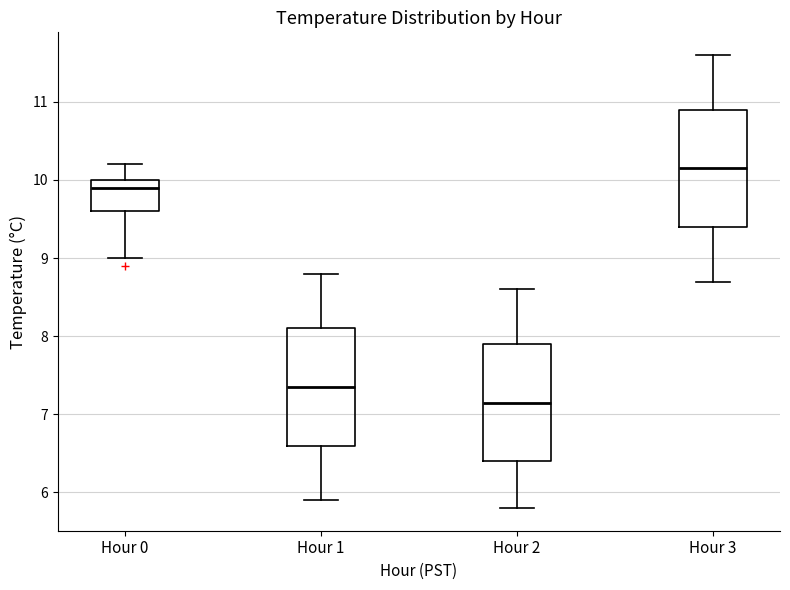

Reading left to right, transcribe this box plot: for each box, give where its median line is, the range the box spans, and where its two whiskers end, as read against the y-axis. The values are not printed on the chart, so give them approximately, as read against the axis.

Hour 0: median 9.9, box 9.6 to 10.0, whiskers 9.0 to 10.2
Hour 1: median 7.4, box 6.6 to 8.1, whiskers 5.9 to 8.8
Hour 2: median 7.2, box 6.4 to 7.9, whiskers 5.8 to 8.6
Hour 3: median 10.2, box 9.4 to 10.9, whiskers 8.7 to 11.6